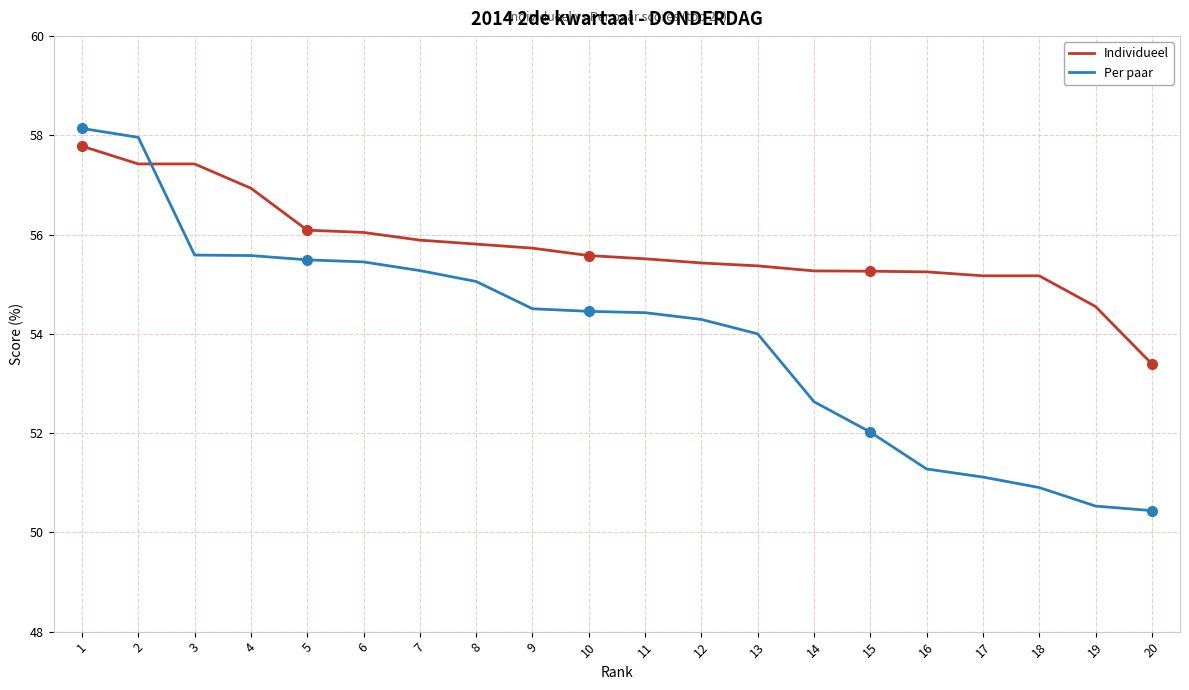

List the series in order of their overall mean, highest first.

Individueel, Per paar